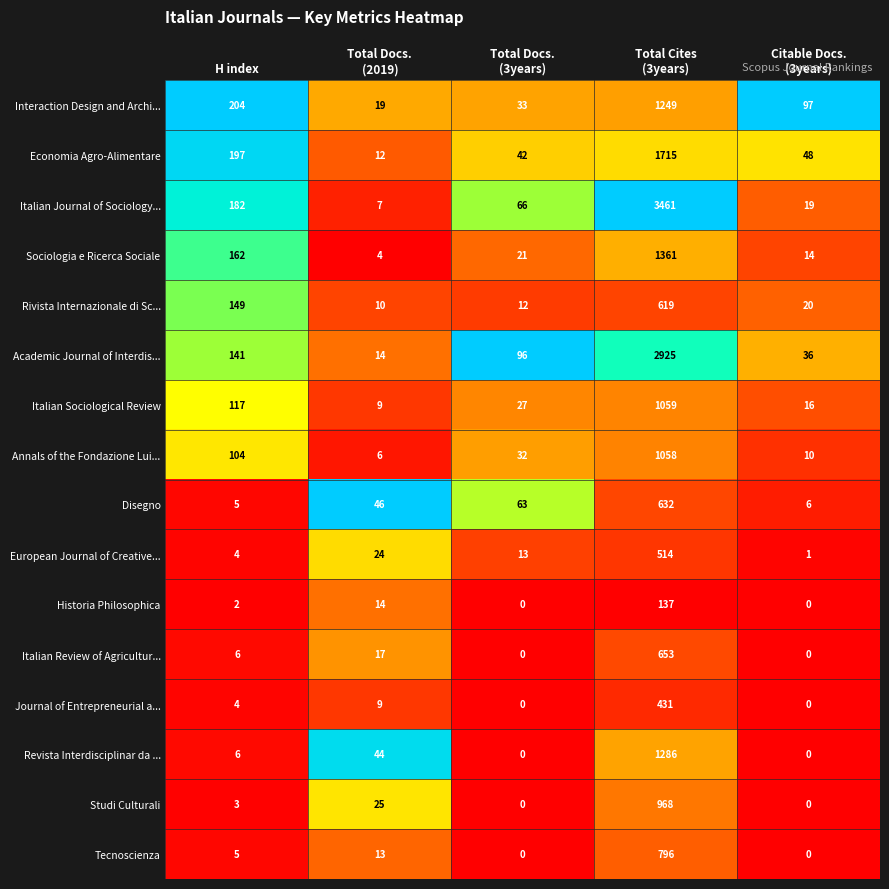

What is the difference between the maximum and minimum values in the Economia Agro-Alimentare series?

1703